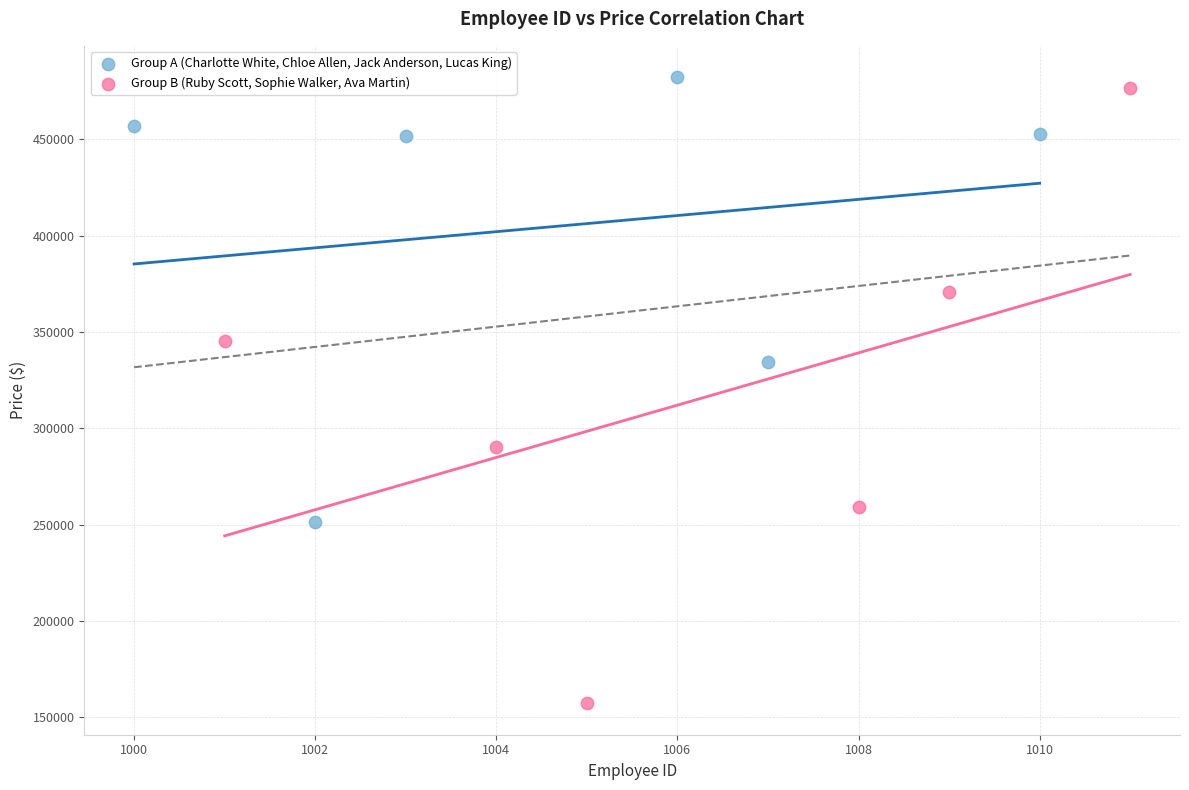

Which series reaches the minimum Y coordinate?

Group B (Ruby Scott, Sophie Walker, Ava Martin)